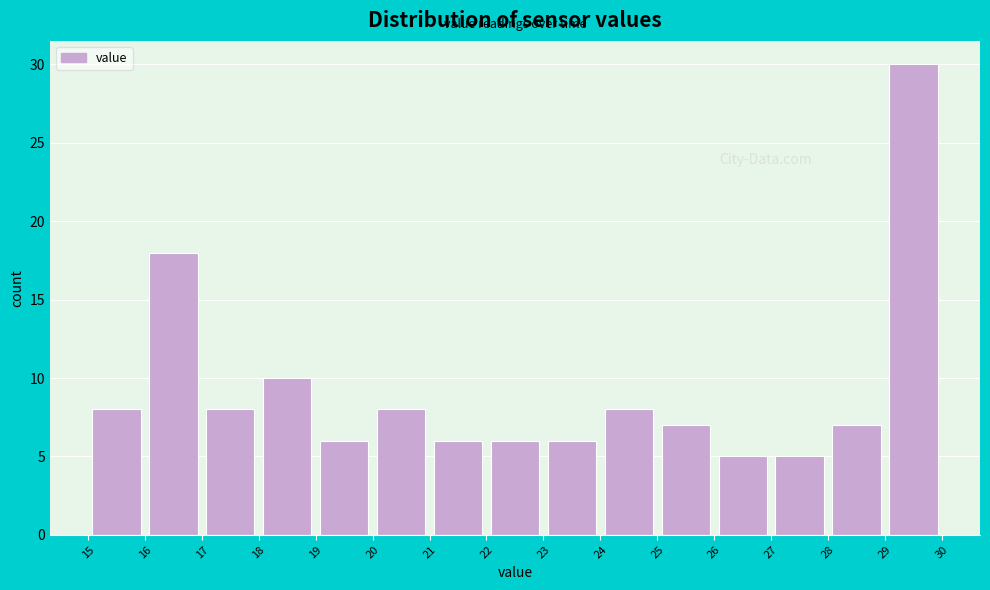

Reading left to right, list every bar in this chart as the range it spans on the x-axis followed by its height. The values are not printed on the chart, so give them approximately, as read against the axis.

15 to 16: 8
16 to 17: 18
17 to 18: 8
18 to 19: 10
19 to 20: 6
20 to 21: 8
21 to 22: 6
22 to 23: 6
23 to 24: 6
24 to 25: 8
25 to 26: 7
26 to 27: 5
27 to 28: 5
28 to 29: 7
29 to 30: 30